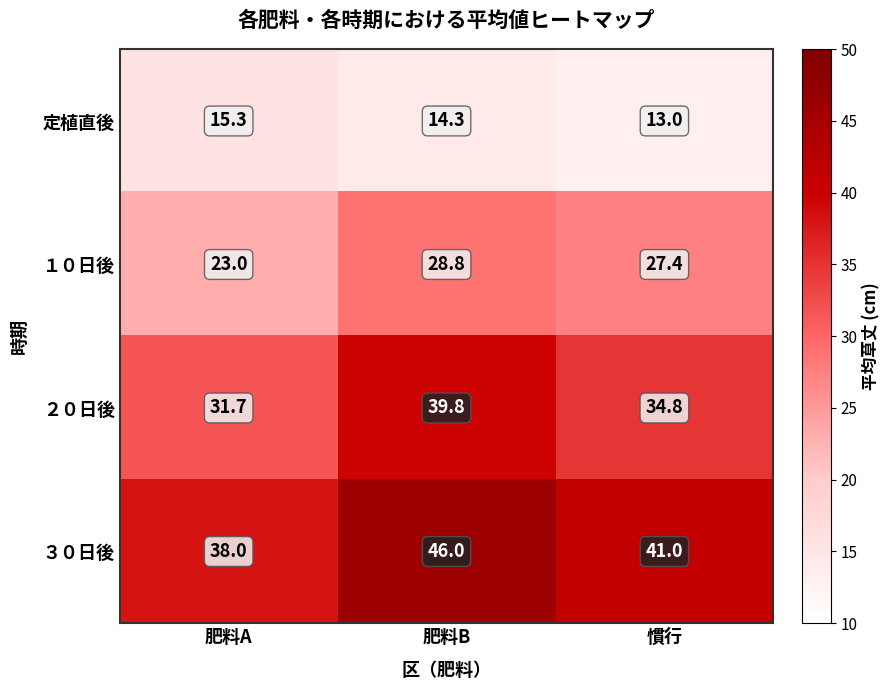

Which series has the widest spread of values?

２０日後